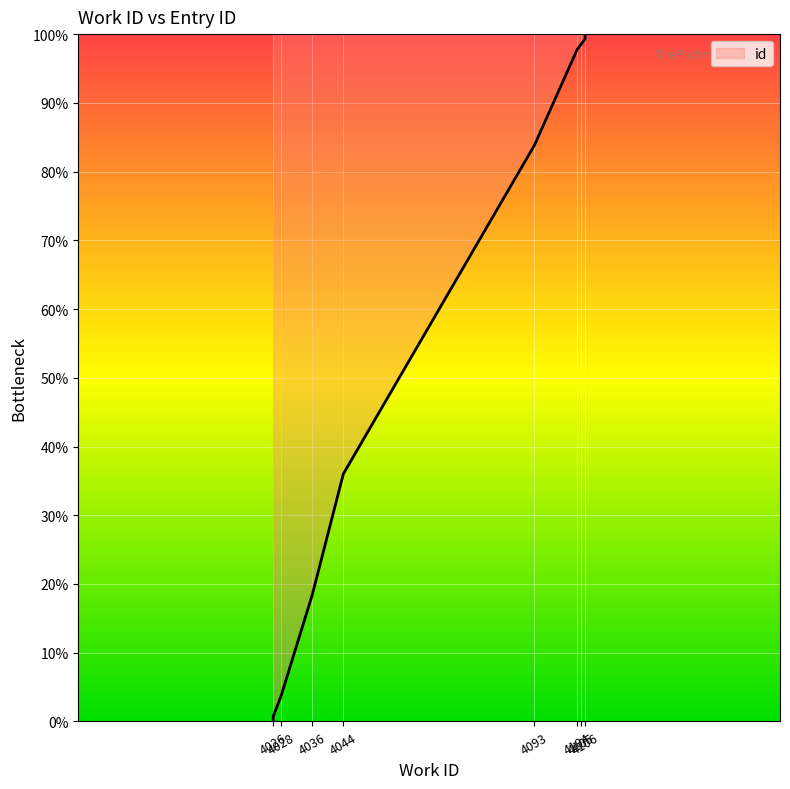

Rank the categories by value from highest to lowest.

4106, 4106, 4105, 4104, 4093, 4044, 4036, 4028, 4026, 4026